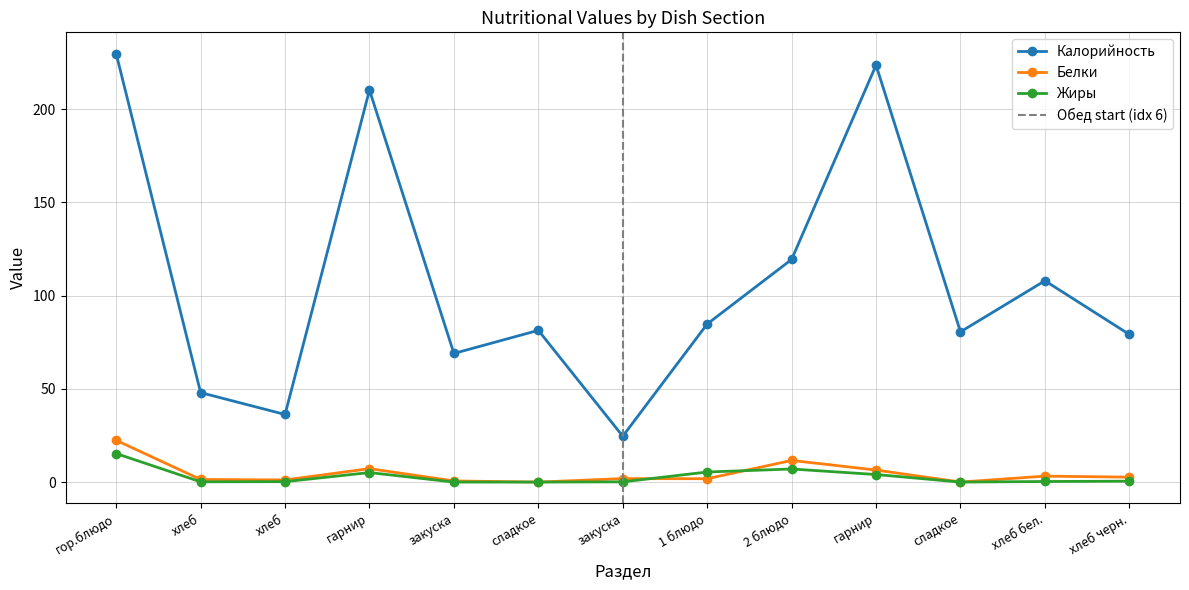

What is the label of the 9th point from the left?

2 блюдо